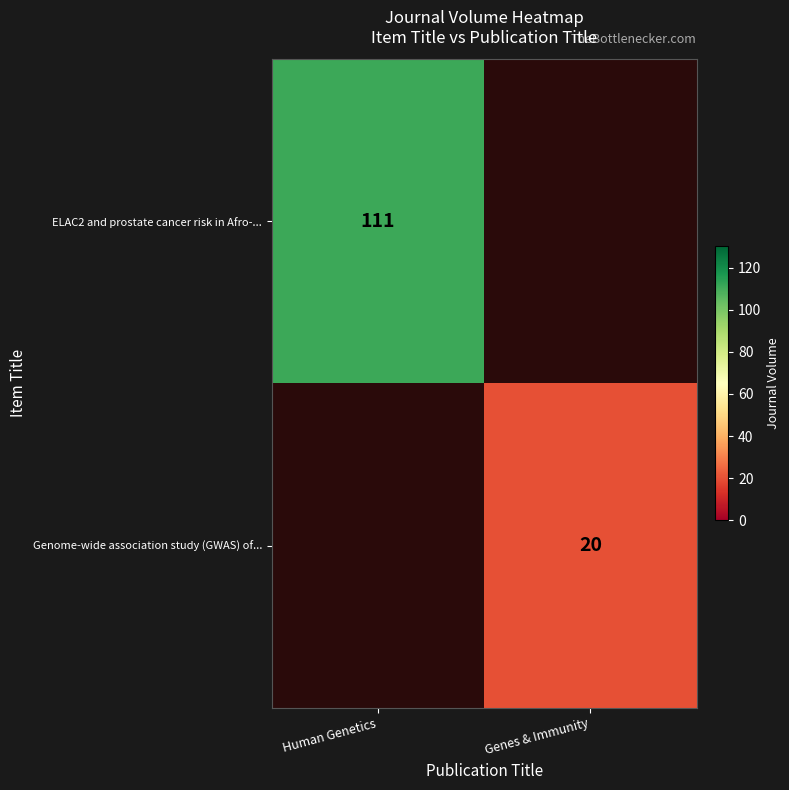

Which category has the highest value across all series?

Human Genetics